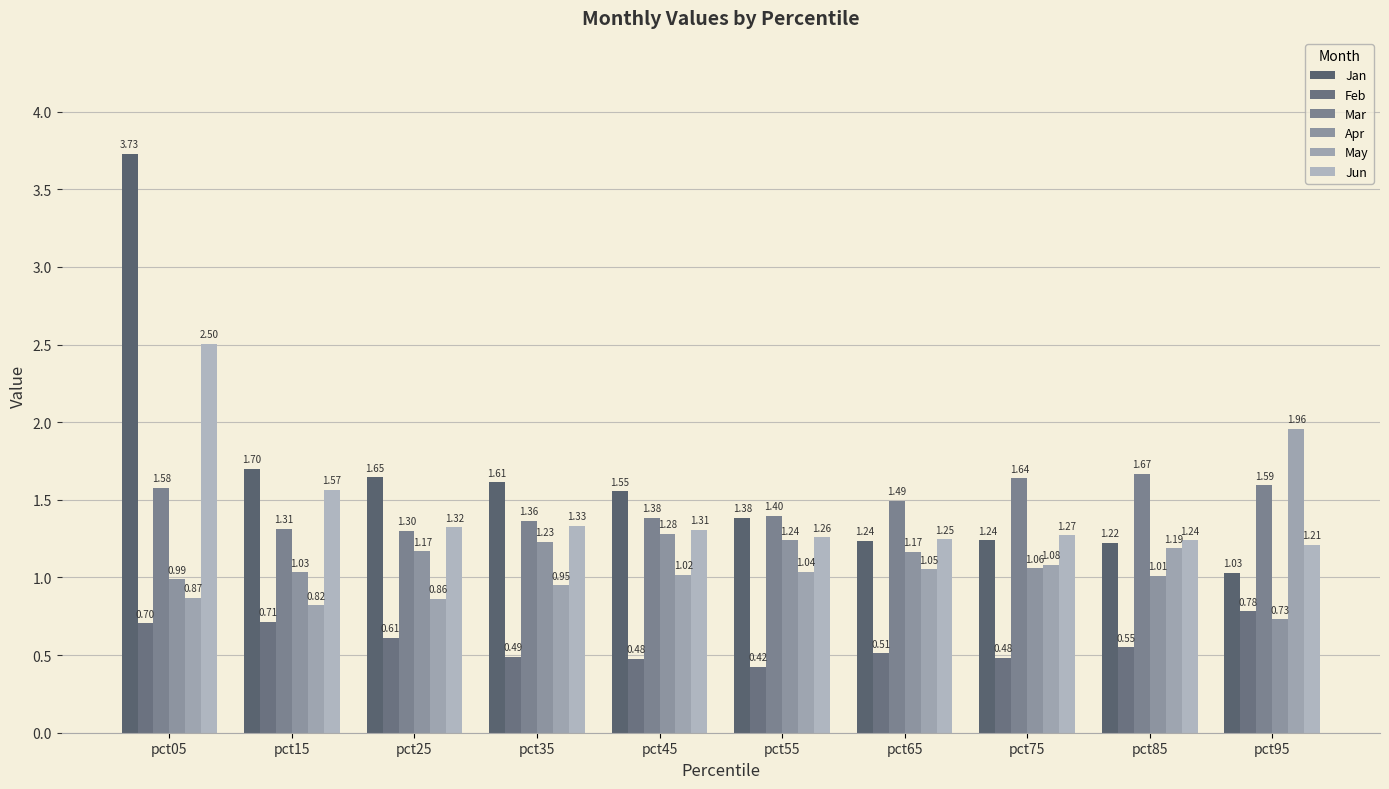

Which category has the highest value in the Apr series?

pct45